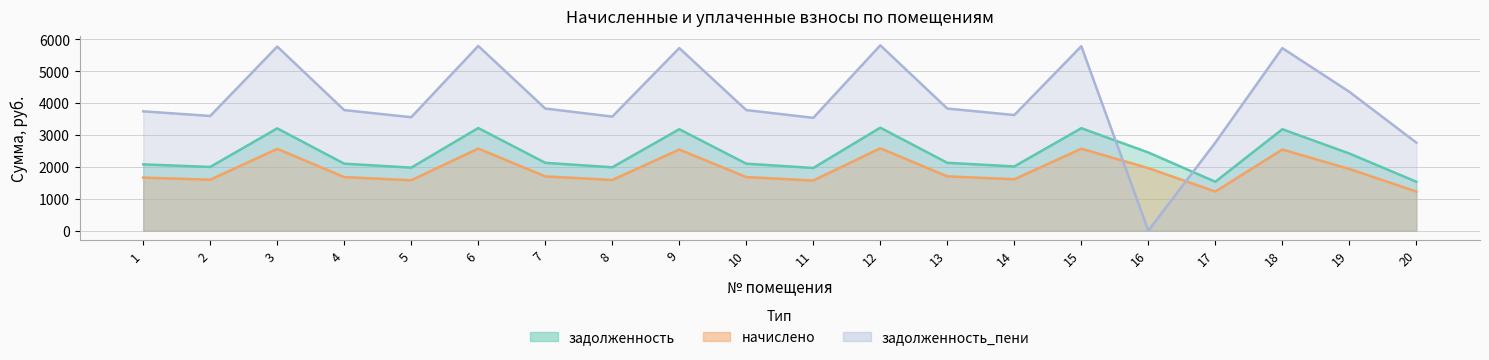

What is the difference between the maximum and second lowest values in the задолженность_пени series?

3052.1